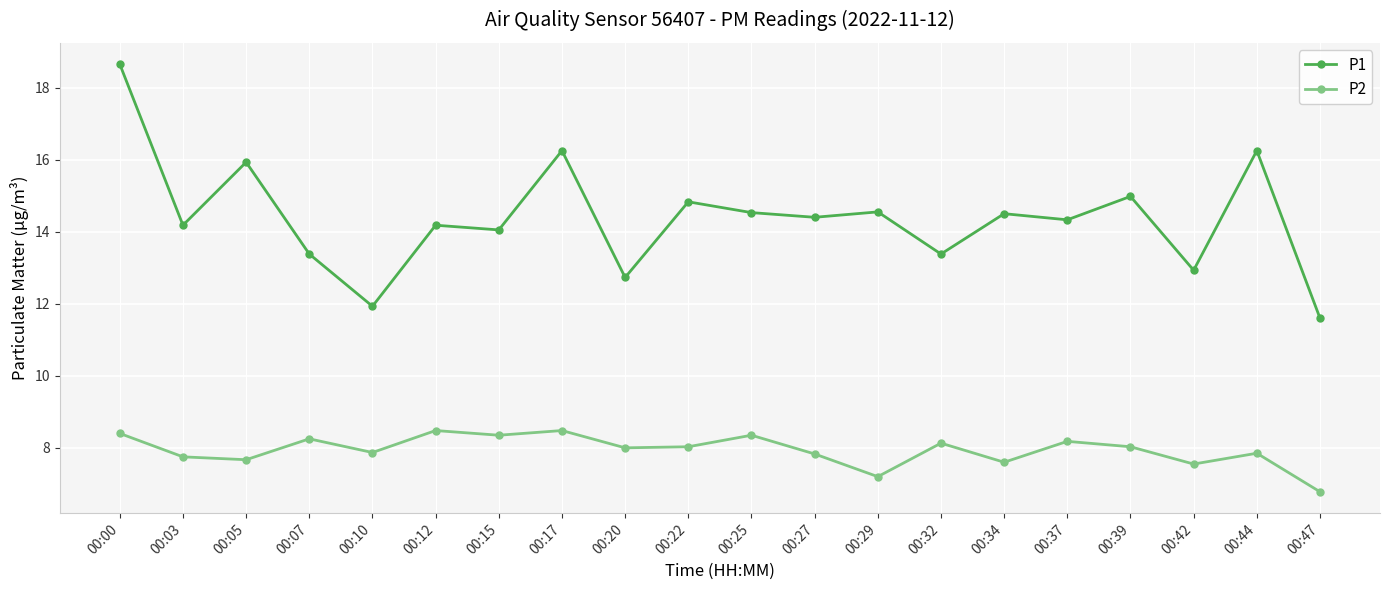

The P1 series shows 14.8 at 00:22. True or false?

True